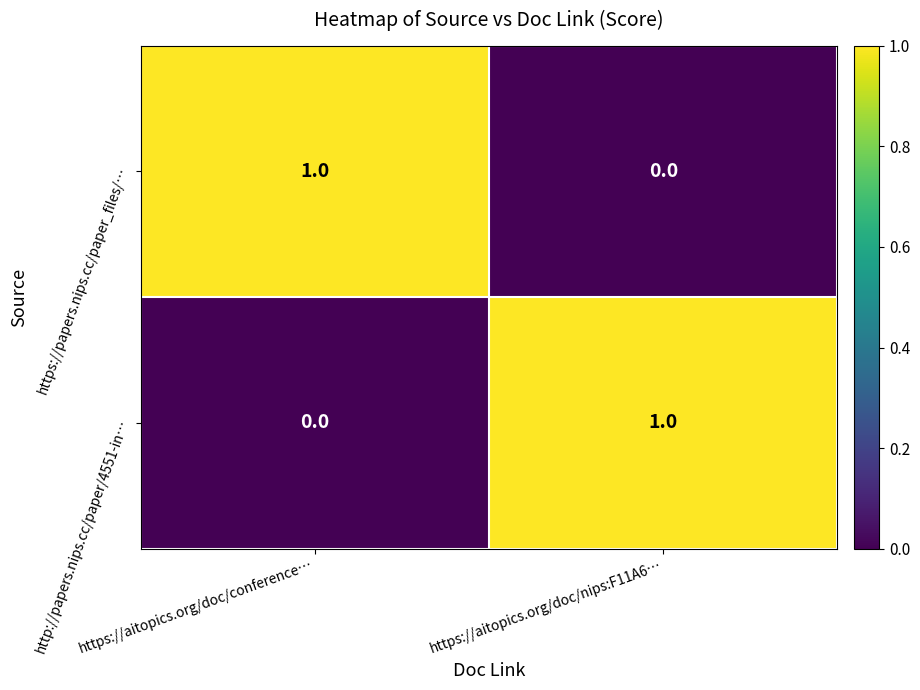

Is it true that http://papers.nips.cc/paper/4551-in… equals 0 at https://aitopics.org/doc/conference…?

True